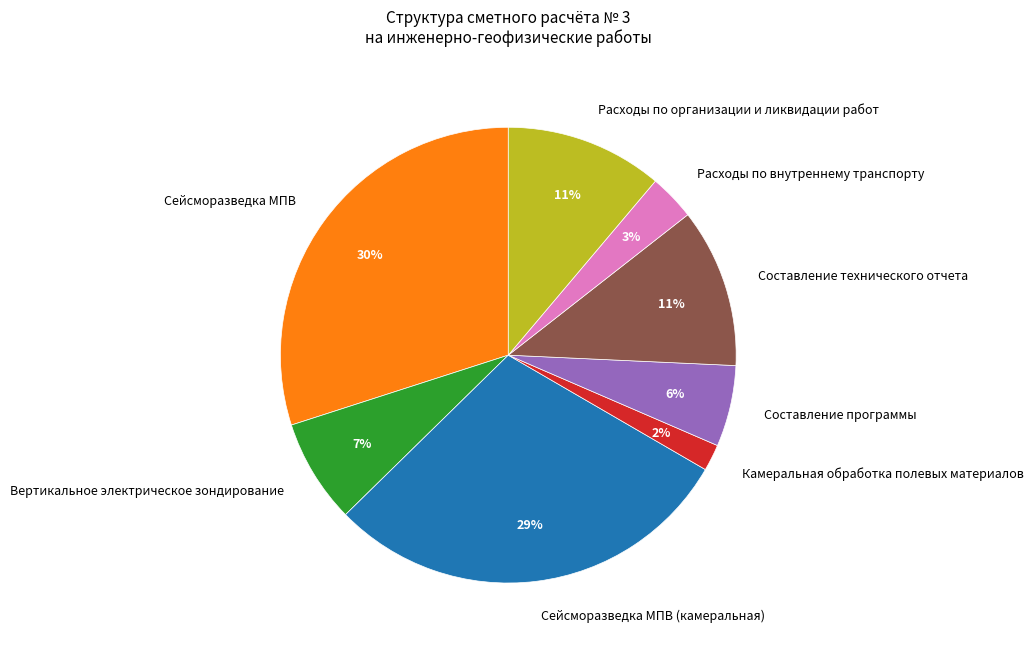

Is the sum of Сейсморазведка МПВ (камеральная) and Сейсморазведка МПВ greater than half?

Yes